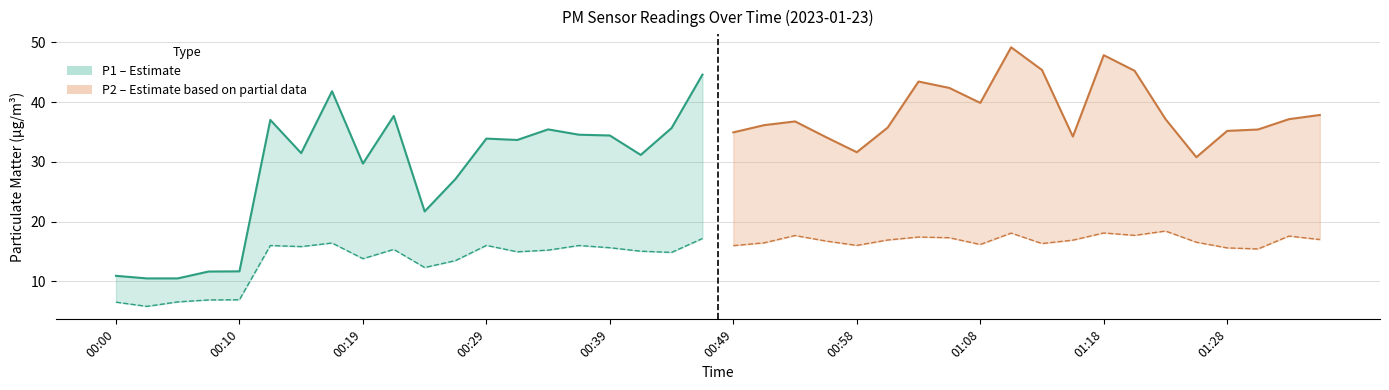

What is the change in value from 00:49 to 12?

-3.1